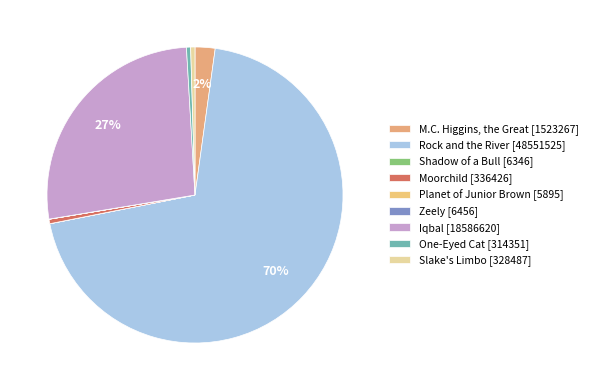

True or false: Slake's Limbo accounts for 0% of the total.

True